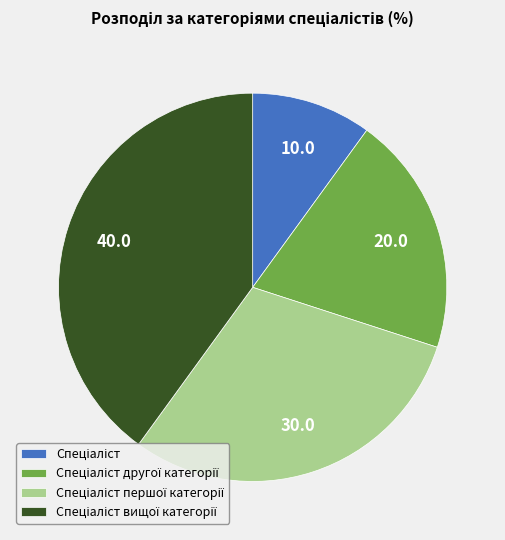

How many segments does this pie chart have?

4